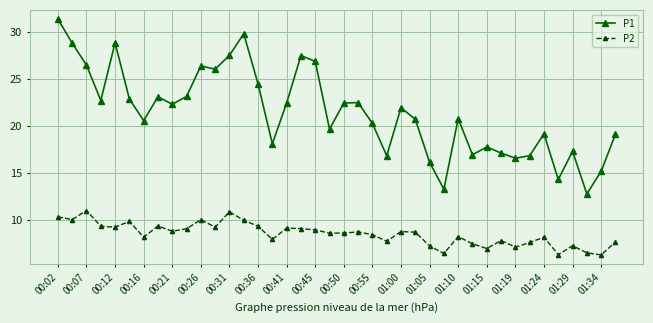

True or false: P2 and P1 cross at least once.

False